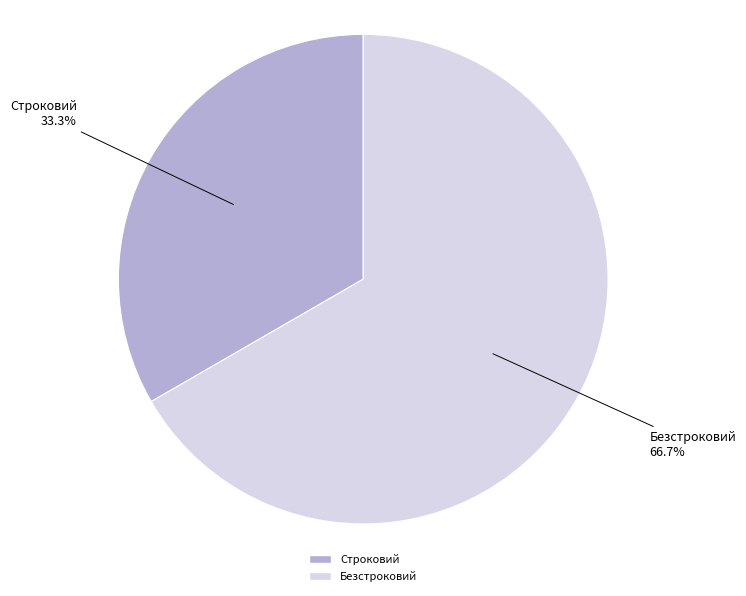

The Безстроковий slice represents 56% of the pie. True or false?

False